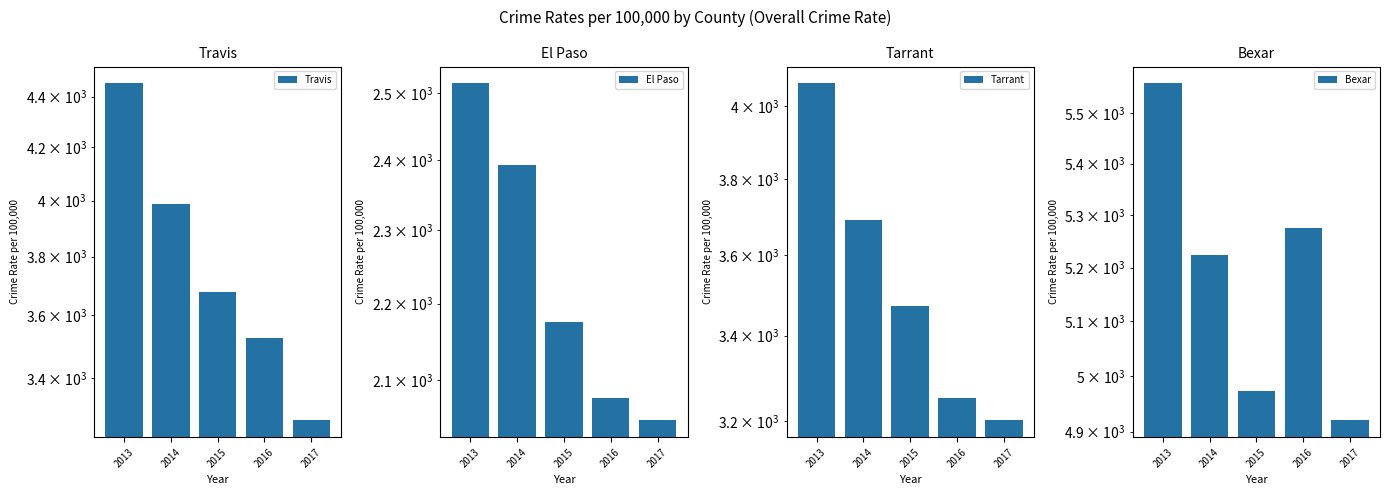

What is the value of the Travis bar at the 4th from the left?

3526.2